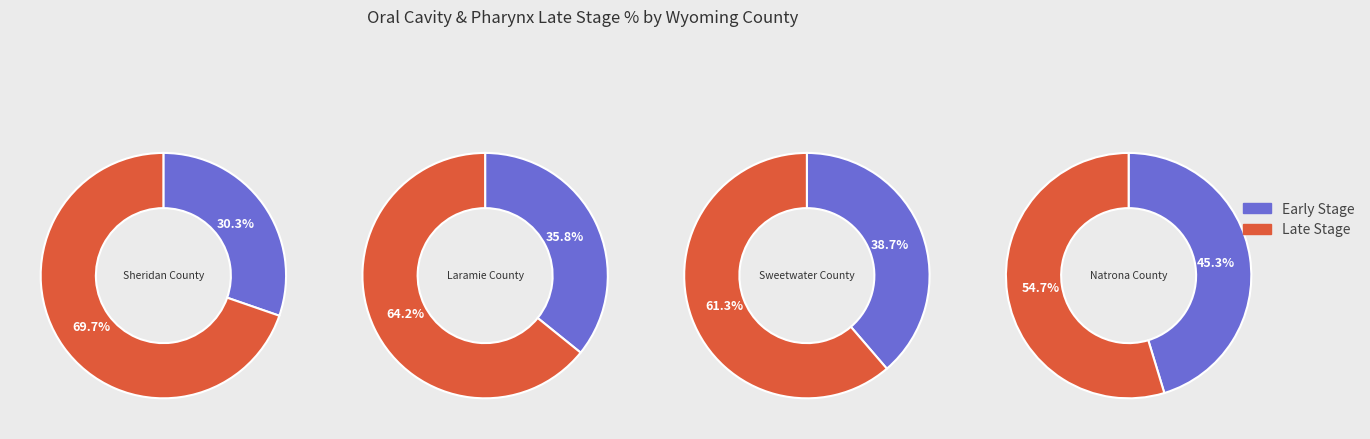

Does Sweetwater County account for over 50% of the chart?

No